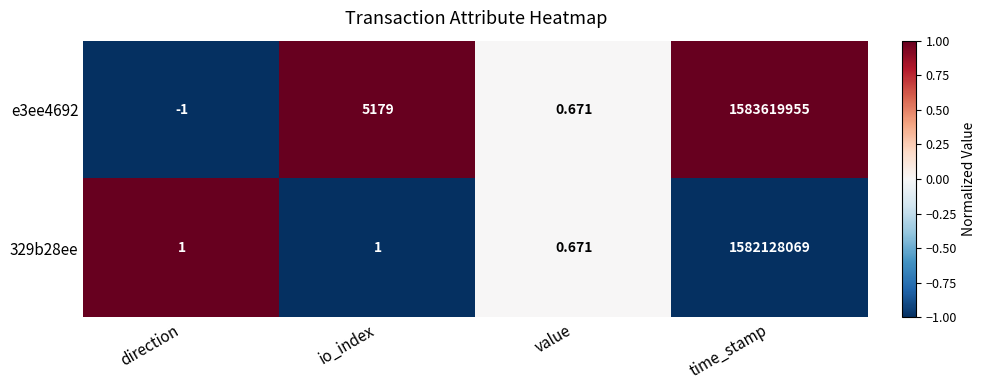

At which category is the sum across all series the highest?

time_stamp